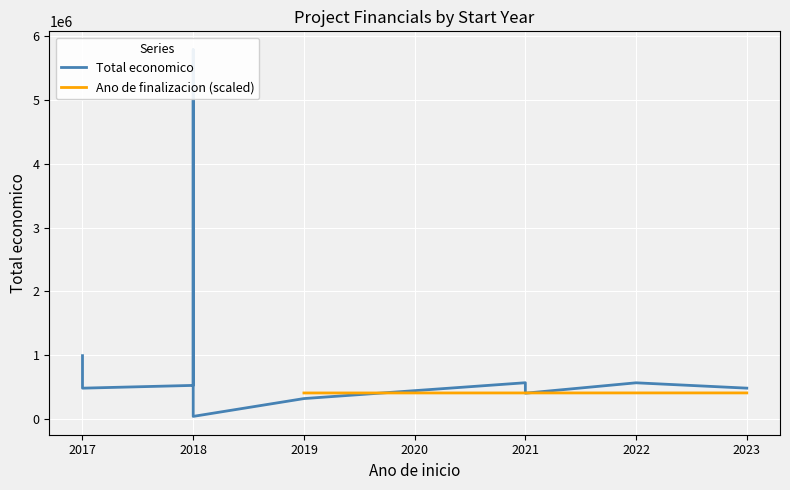

At 2019, list the series in order from largest to smallest.

Ano de finalizacion (scaled), Total economico